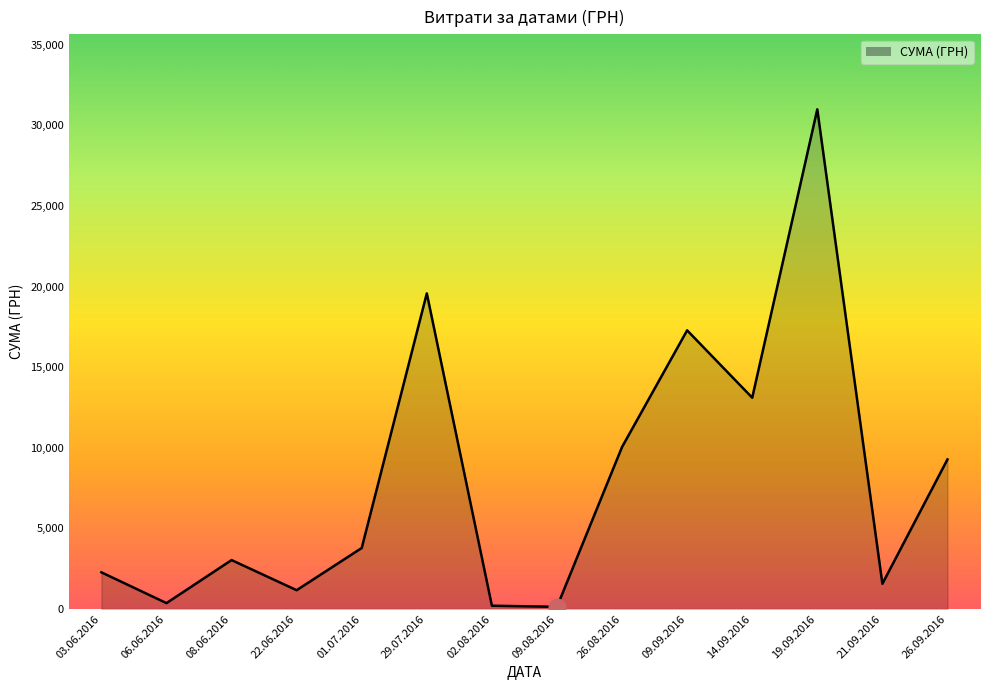

Which has a higher value, 14.09.2016 or 22.06.2016?

14.09.2016